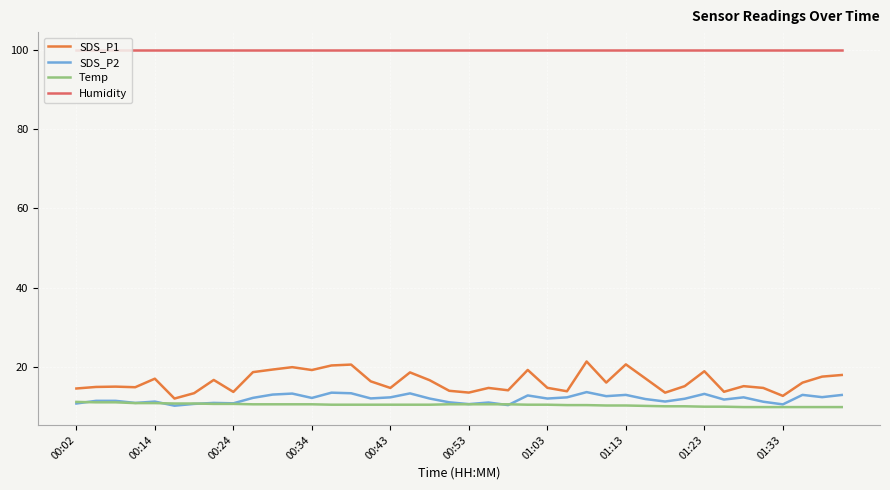

Which series has the widest spread of values?

SDS_P1